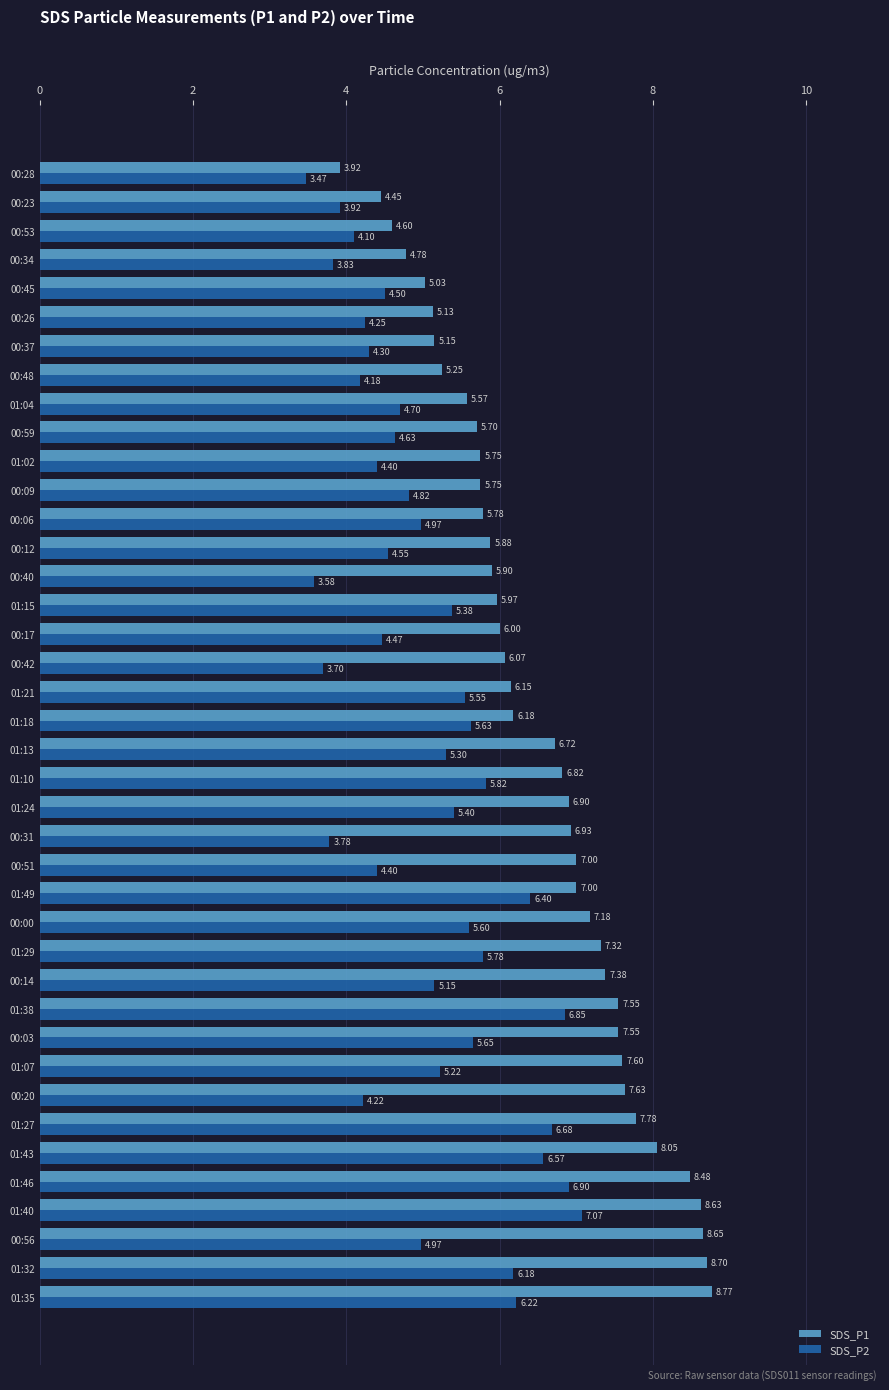

What is the total value across all series at 00:00?

12.8